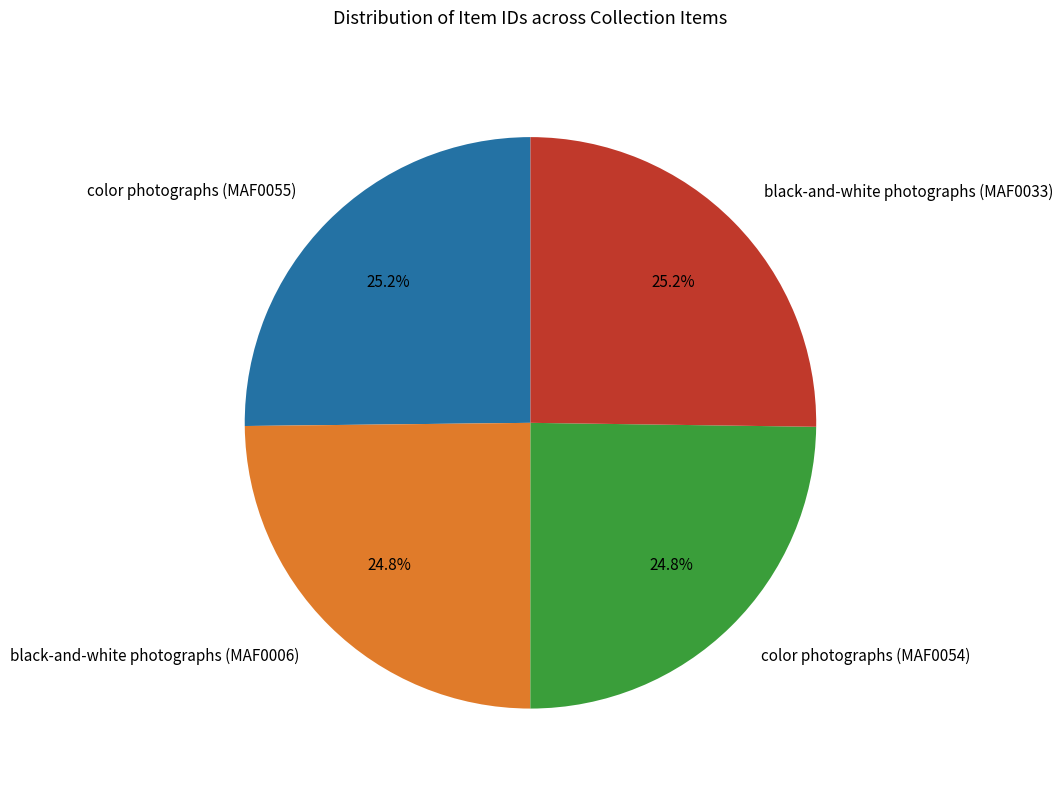

Is there any slice that represents more than half of the pie?

No